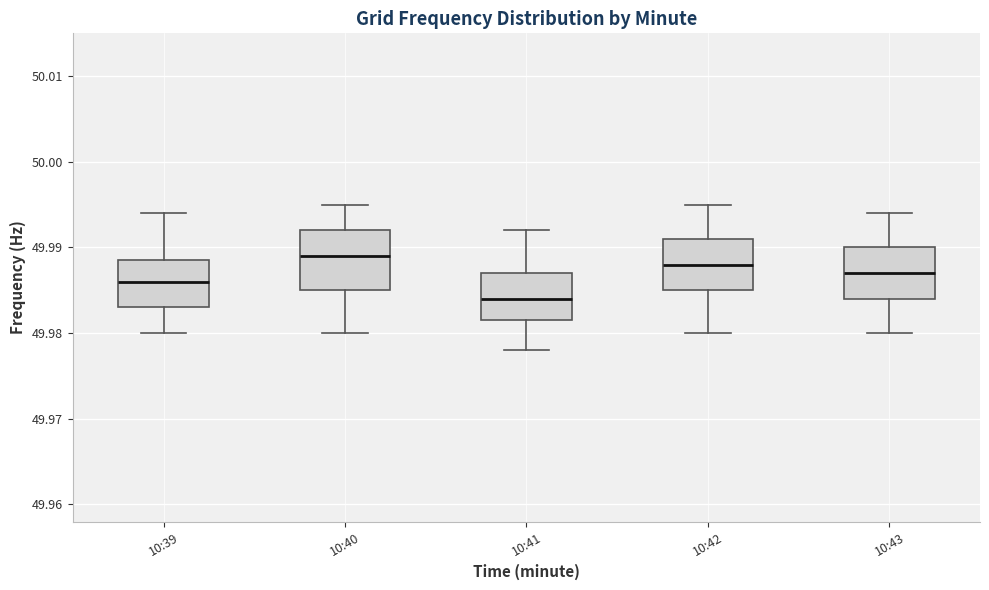

Which box's median line is the lowest?

10:41